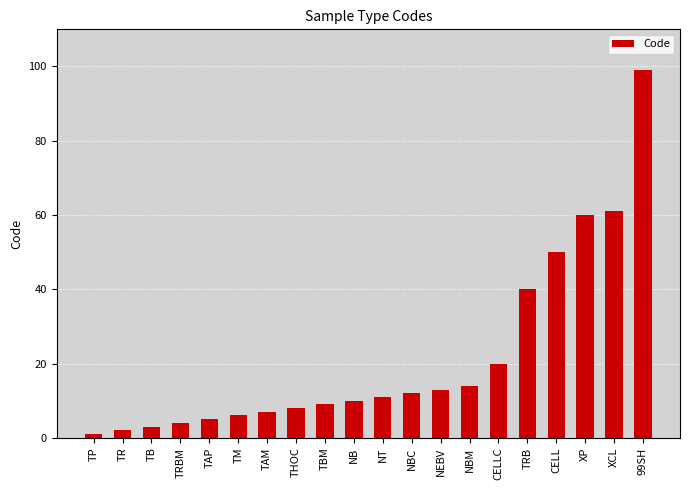

What is the ratio of the value at NBC to the value at TRB?

0.3